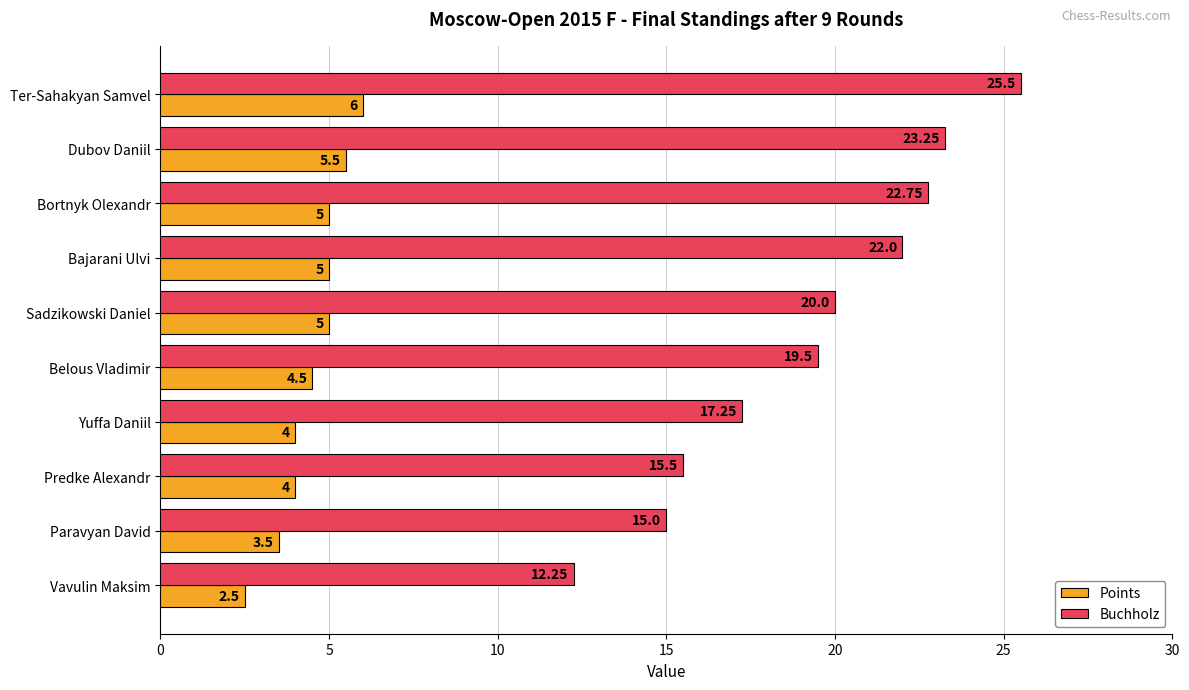

Which series has the largest range (max minus min)?

Buchholz